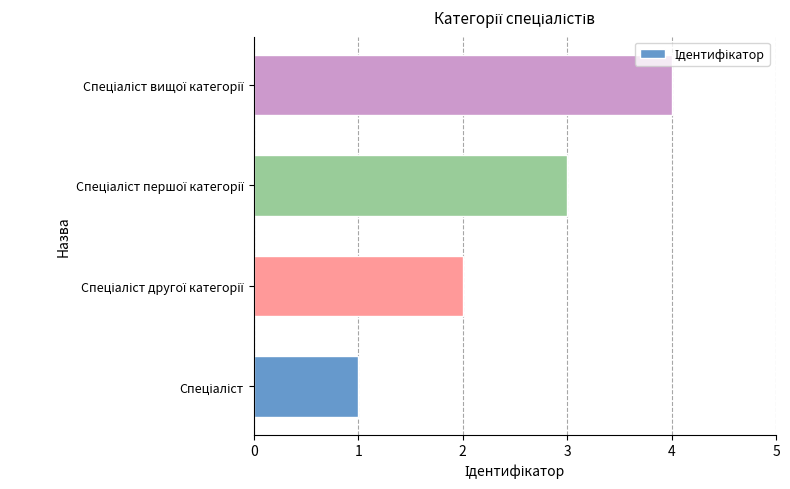

What is the difference between the maximum and minimum values?

3